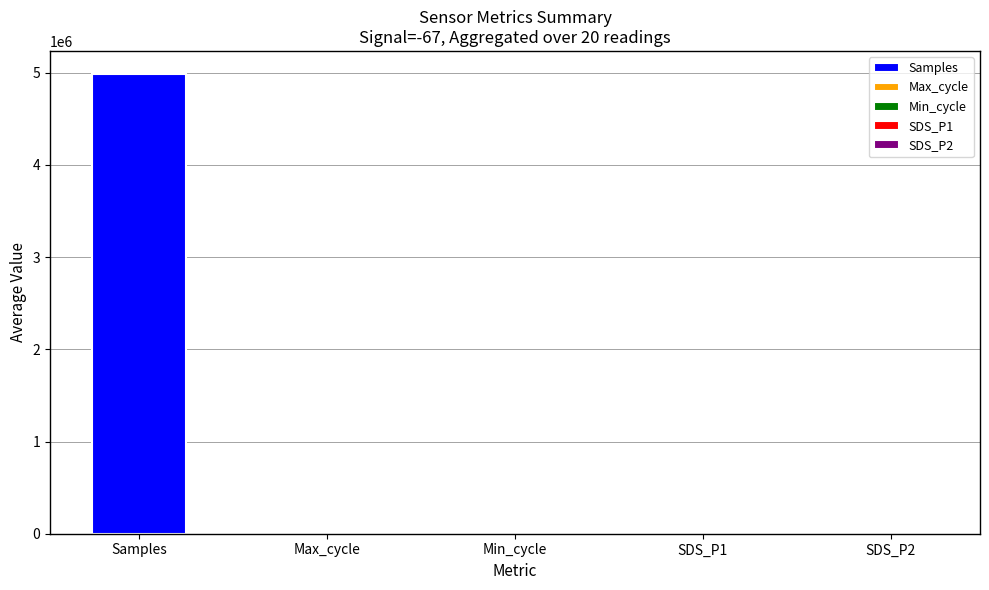

What is the sum of all values?

5007814.0